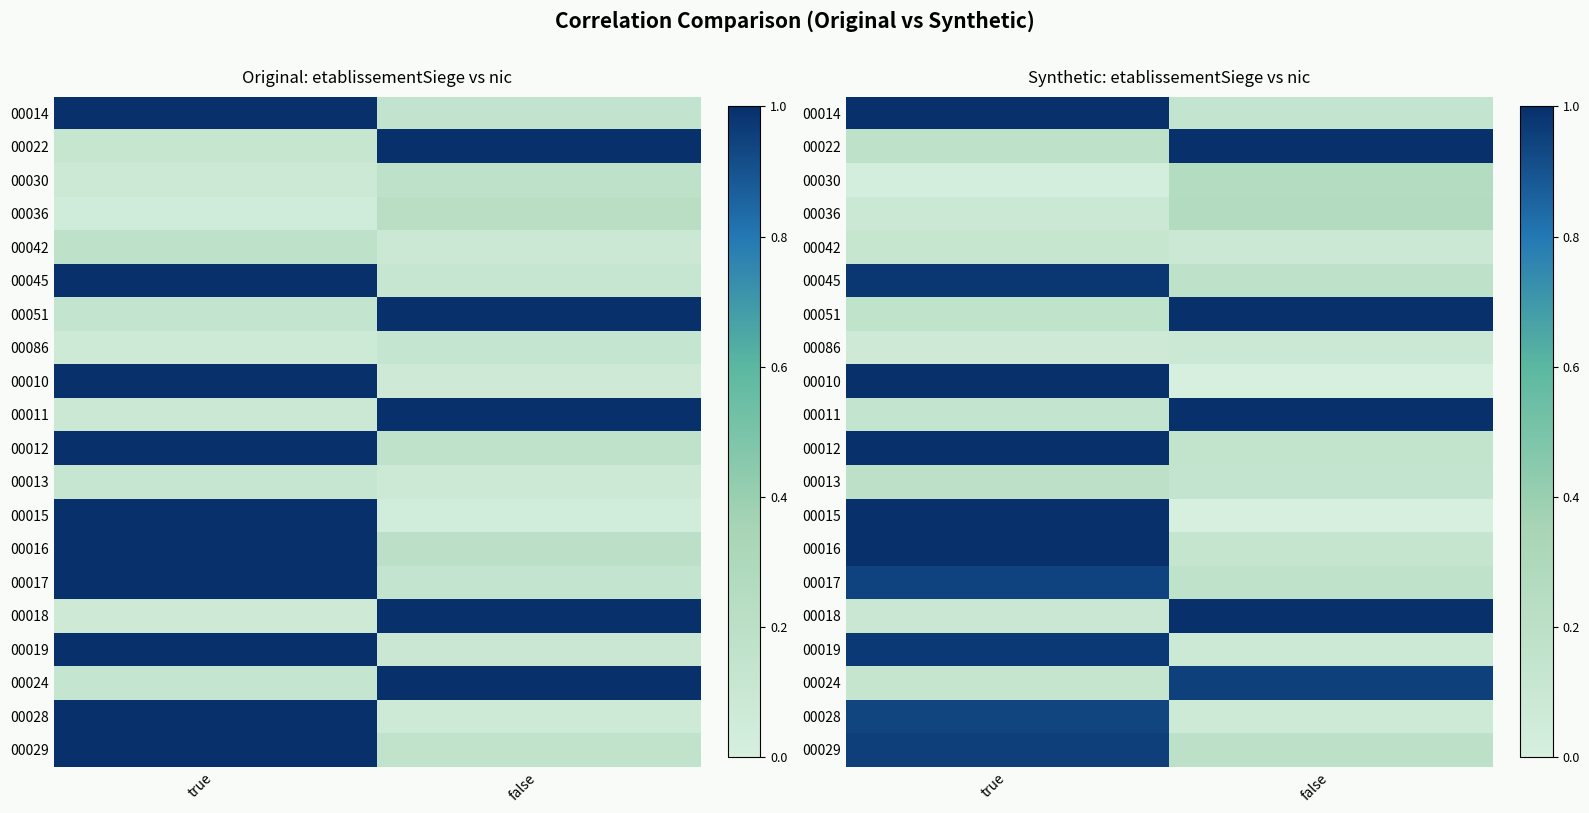

Which label corresponds to the smallest value in the chart?

false